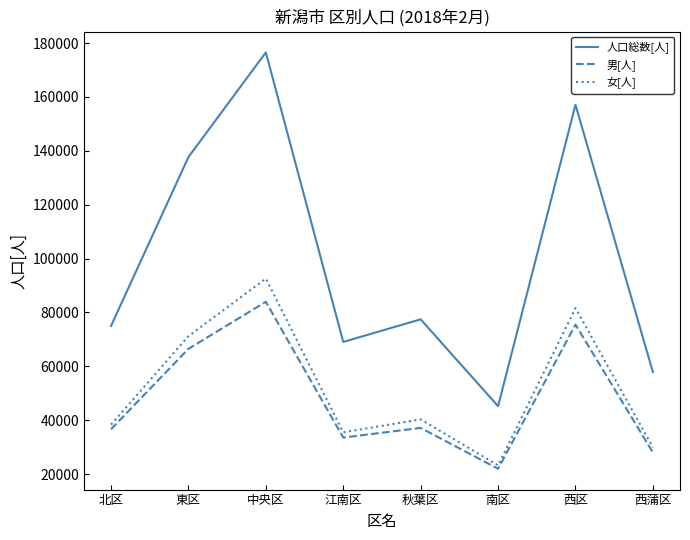

The 人口総数[人] series shows 157075 at 西区. True or false?

True